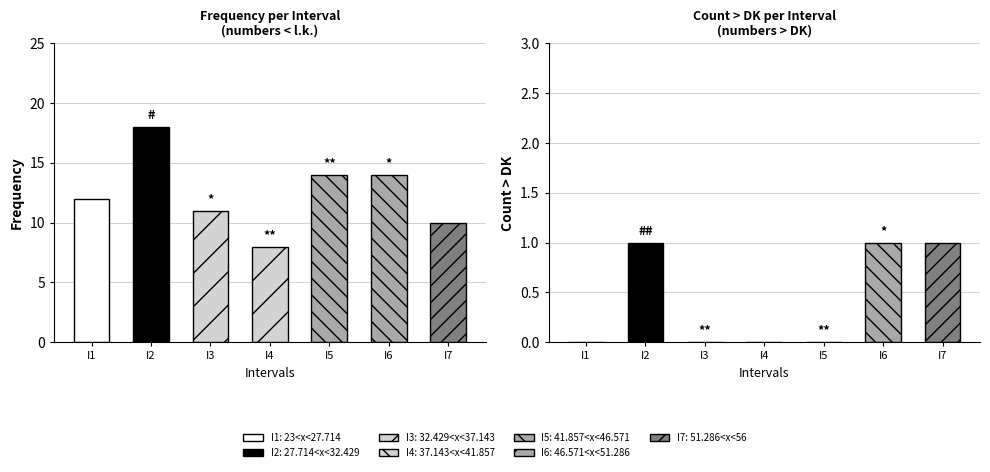

What value does the brojevi veci od DK series have at 51.286<x<56?

1